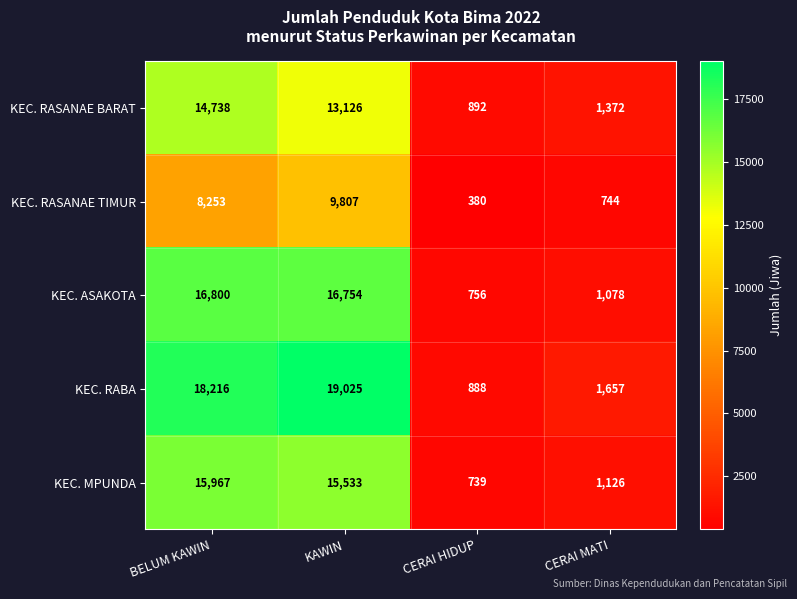

What is the maximum value shown in the chart?

19025